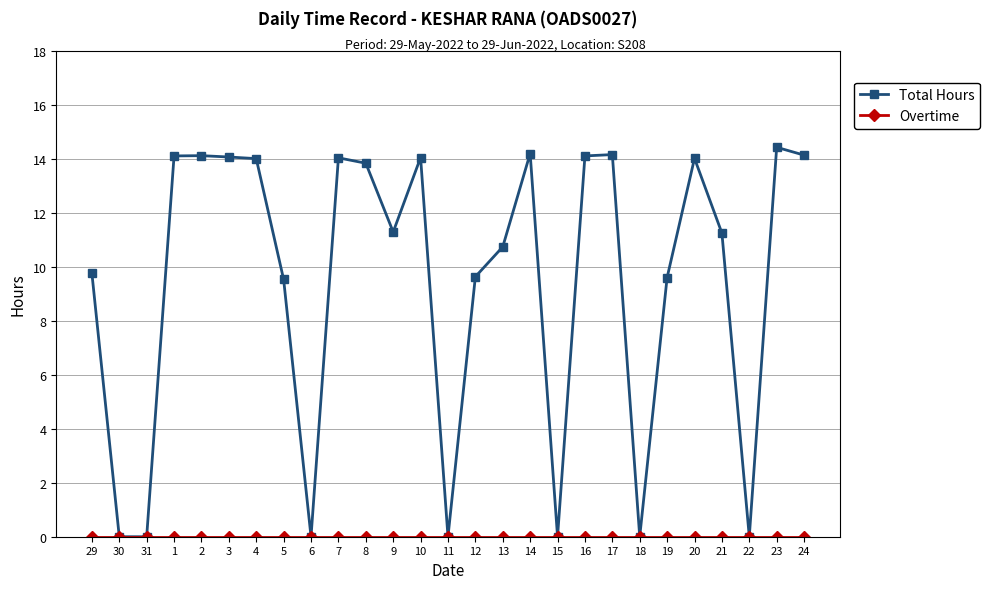

What is the spread (max minus min) of values at 23?

14.4